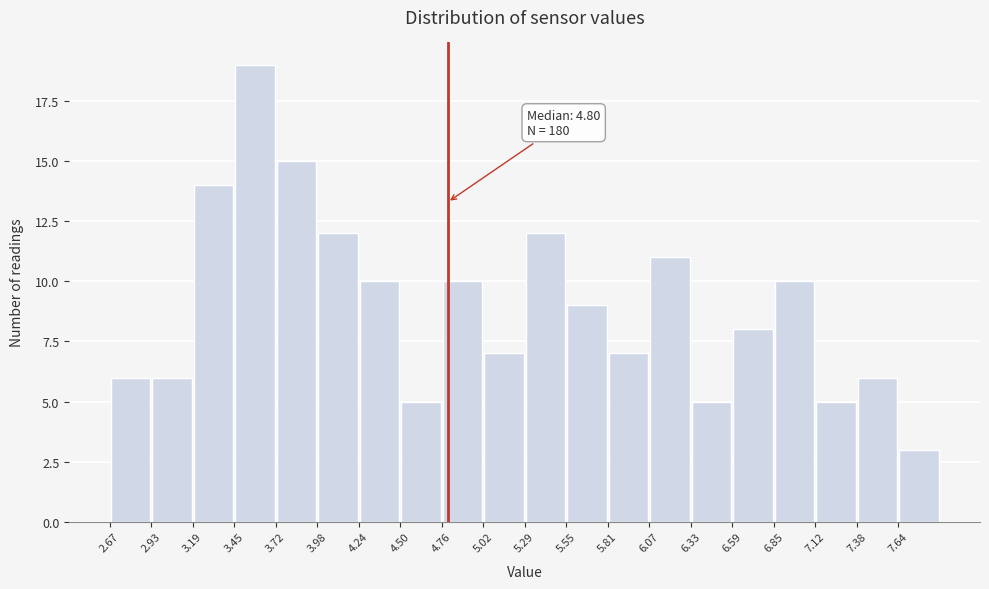

Over which range of the x-axis is the bar tallest?

3.45 to 3.70